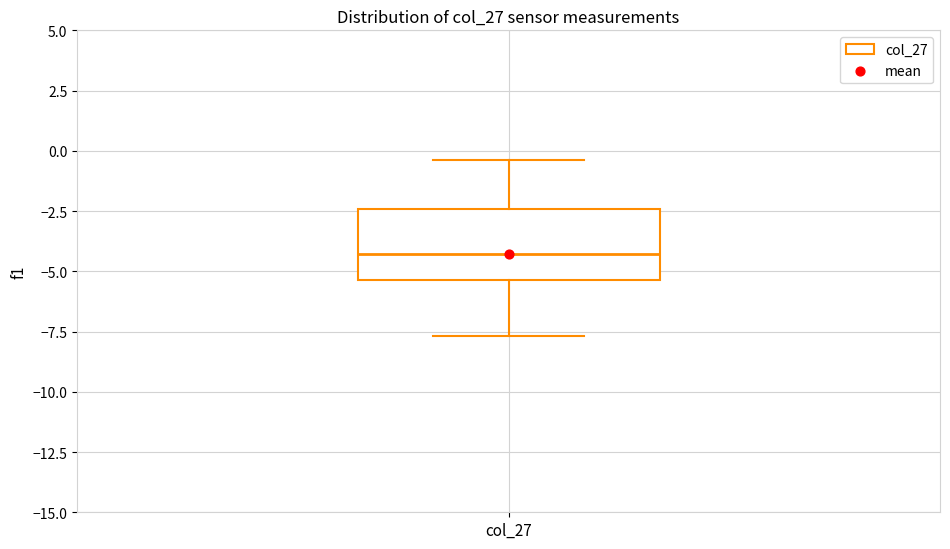

Read this box plot against the y-axis: the position of the median line, the range covered by the box, and the ends of both whiskers. The values are not printed on the chart, so give them approximately, as read against the axis.

median -4.5, box -5.5 to -2.5, whiskers -7.5 to -0.5